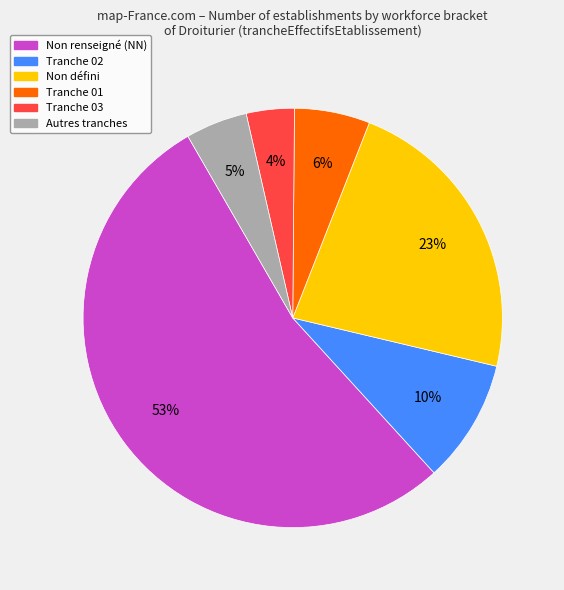

Does any single category account for the majority?

Yes